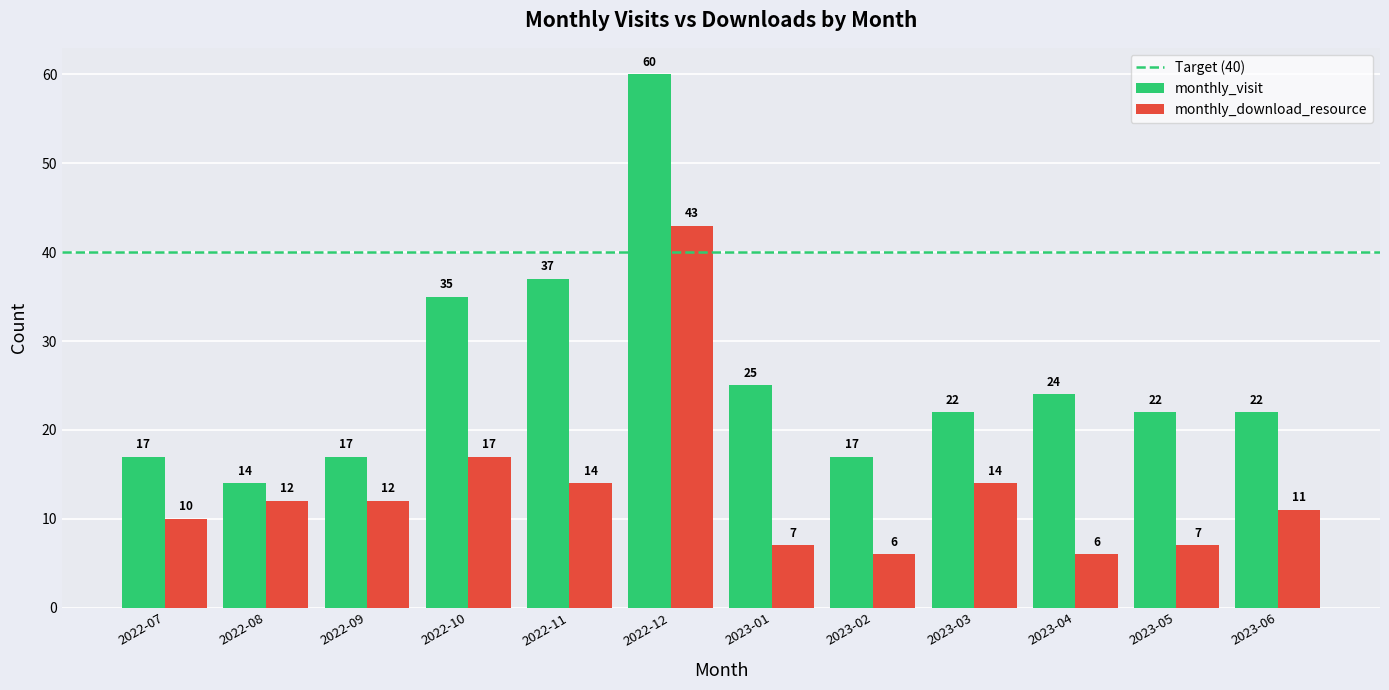

At which category is the sum across all series the highest?

2022-12